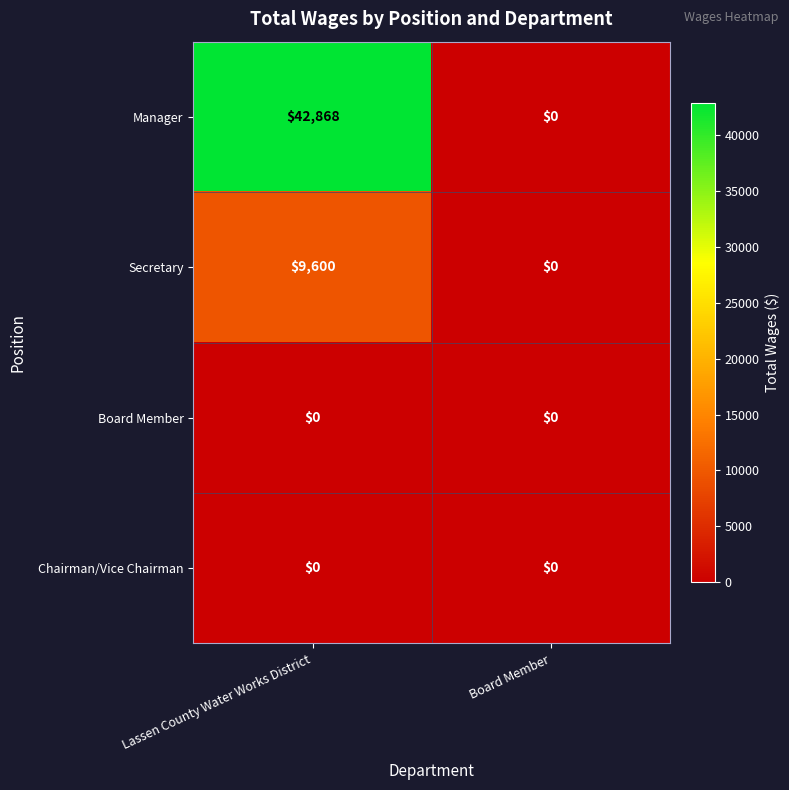

Reading right to left, what are all the values shown in this chart?

Manager: Board Member=0	Lassen County Water Works District=42868
Secretary: Board Member=0	Lassen County Water Works District=9600
Board Member: Board Member=0	Lassen County Water Works District=0
Chairman/Vice Chairman: Board Member=0	Lassen County Water Works District=0